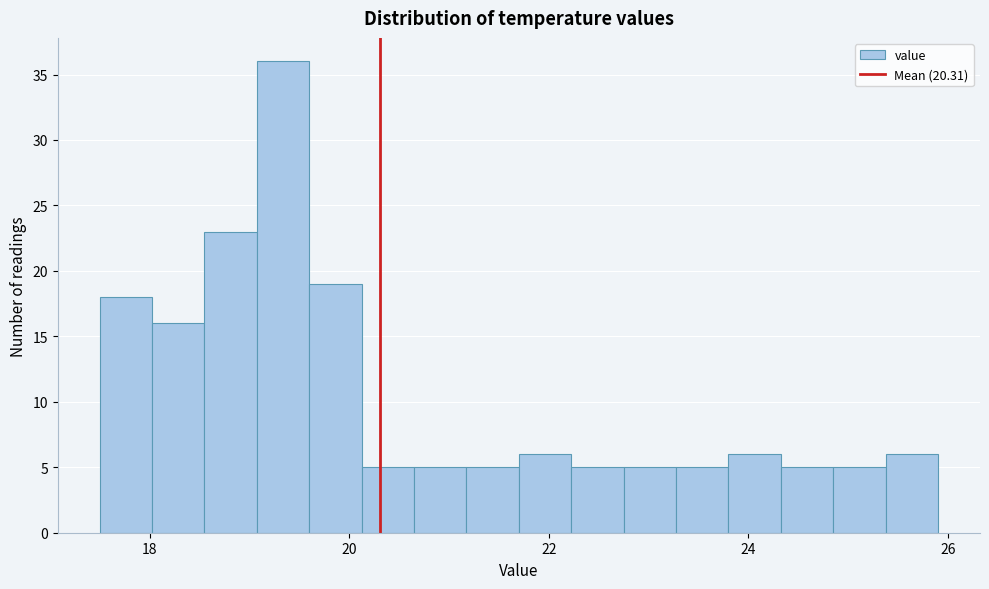

Read against the x-axis, roughly where is the centre of the tallest bar?

19.4